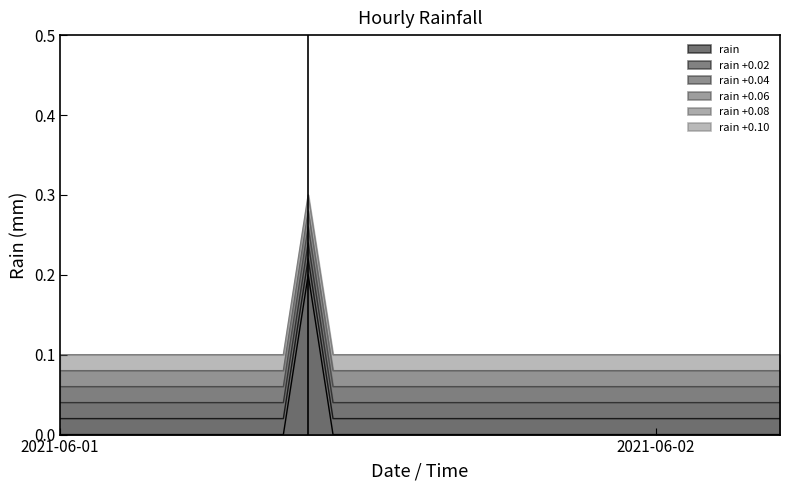

How many interior local peaks (higher than both neighbors) does the data have?

1